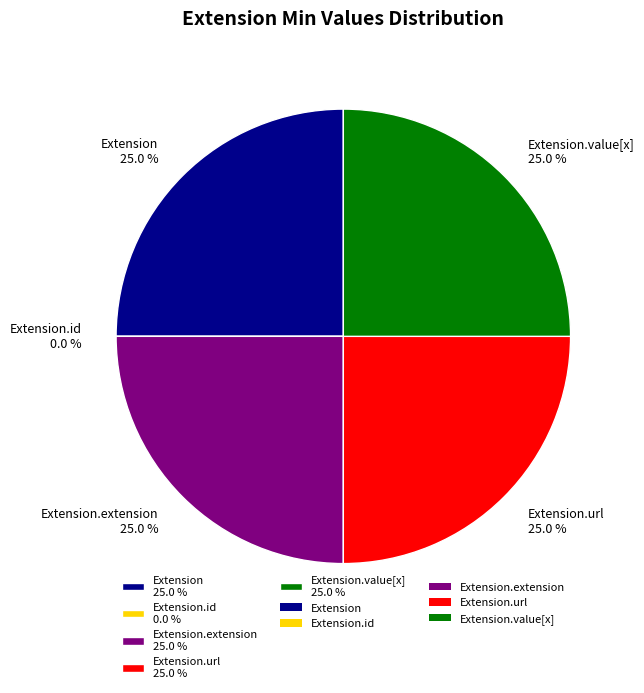

How many slices are in this pie chart?

5